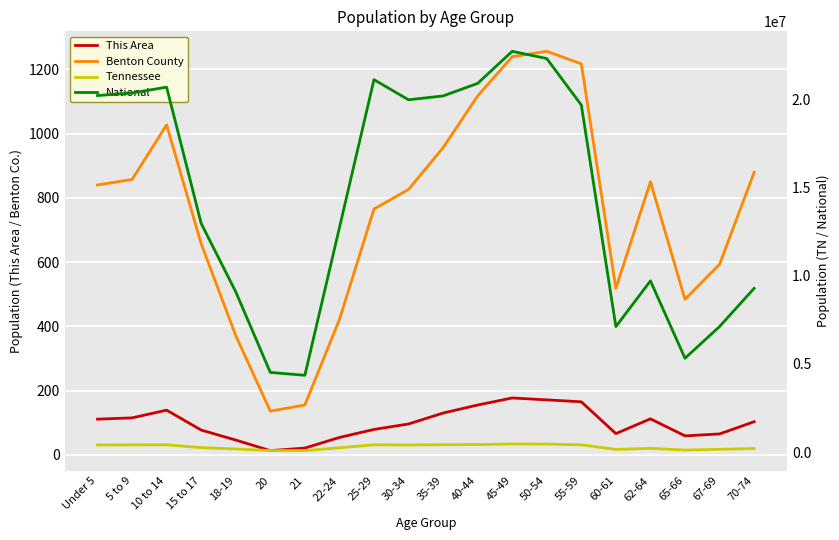

What is the value of the National point at the 3rd from the left?

20677194